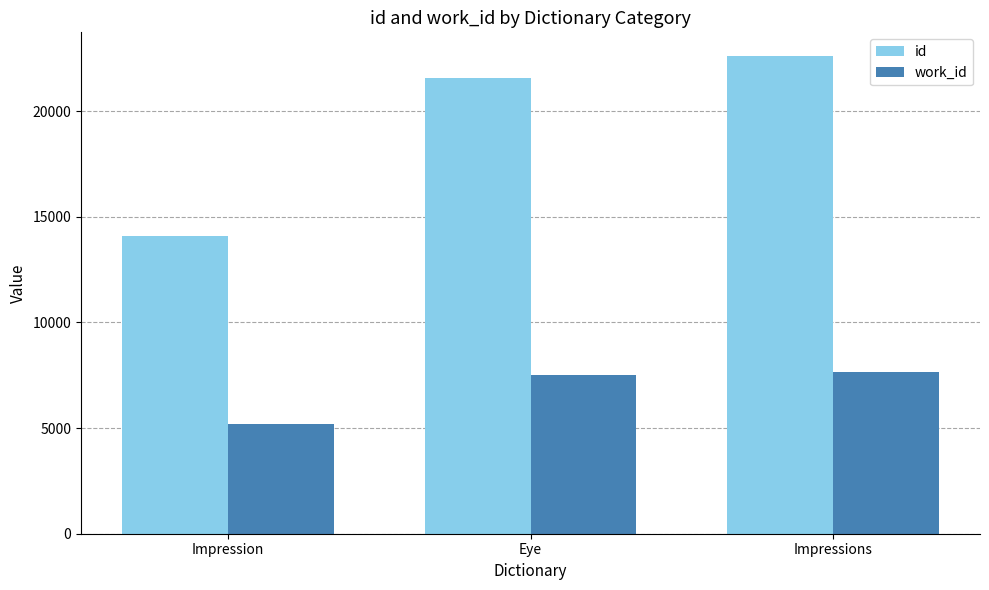

At which label is id closest to 18336?

Eye